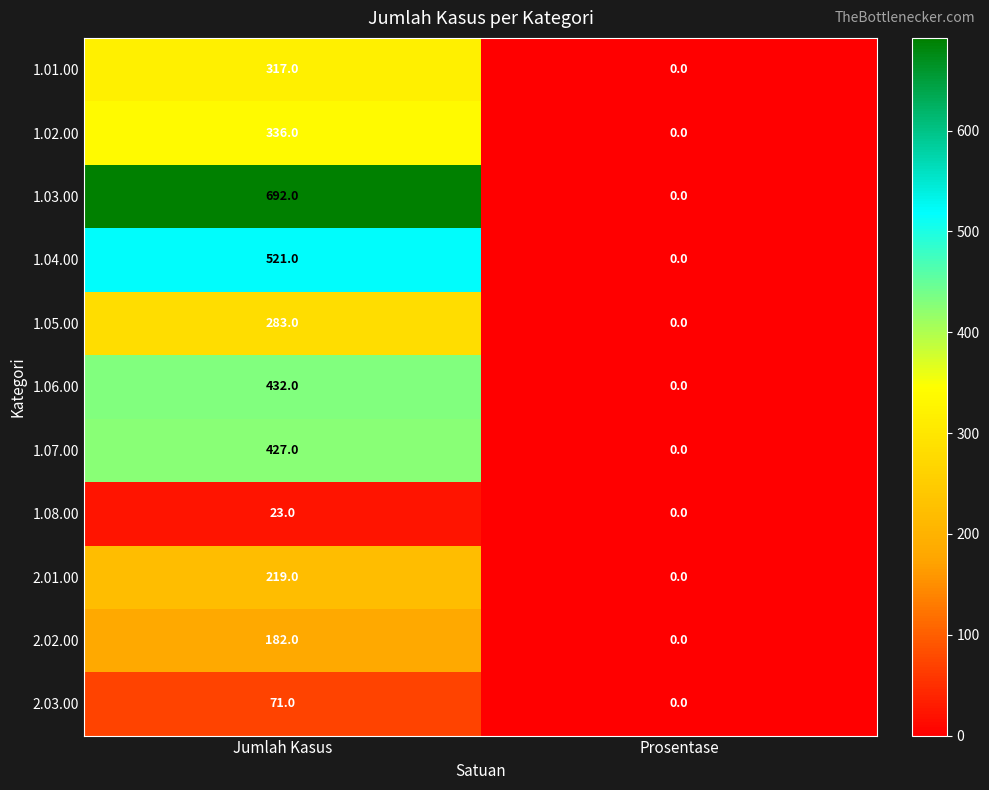

True or false: 1.03.00 has a value of -319 at Prosentase.

False